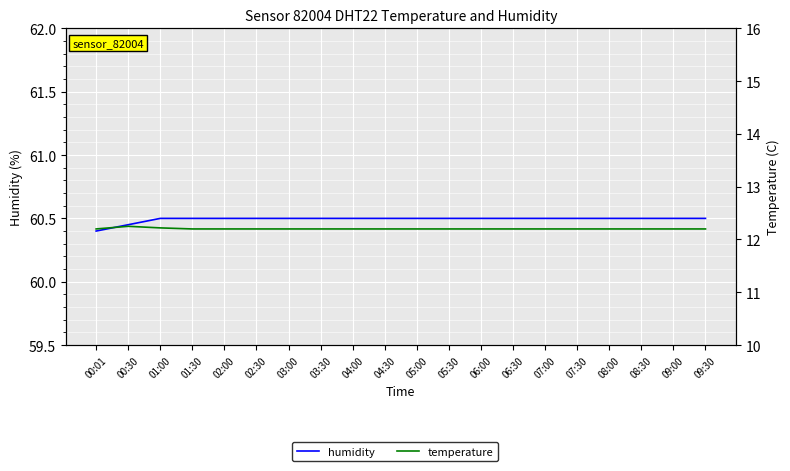

Is the value of temperature at 08:30 greater than the value of humidity at 01:30?

No